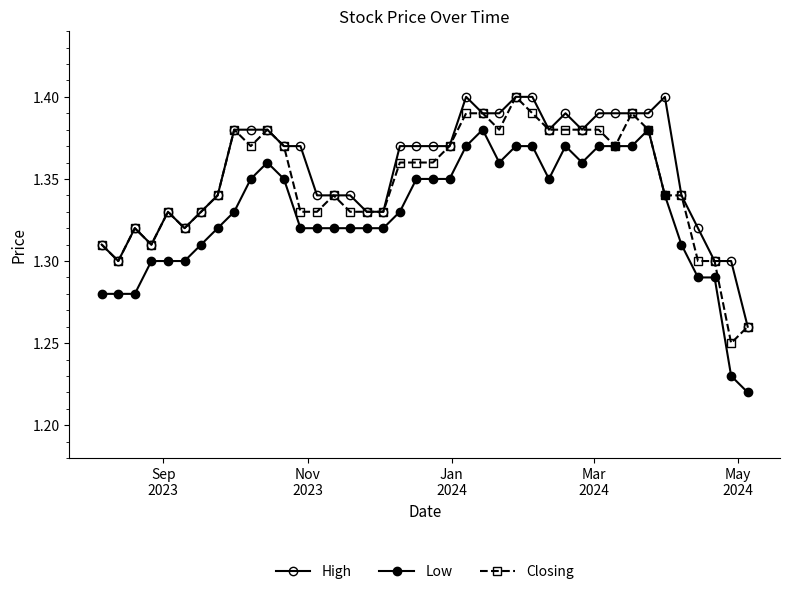

How many lines are shown in the chart?

3